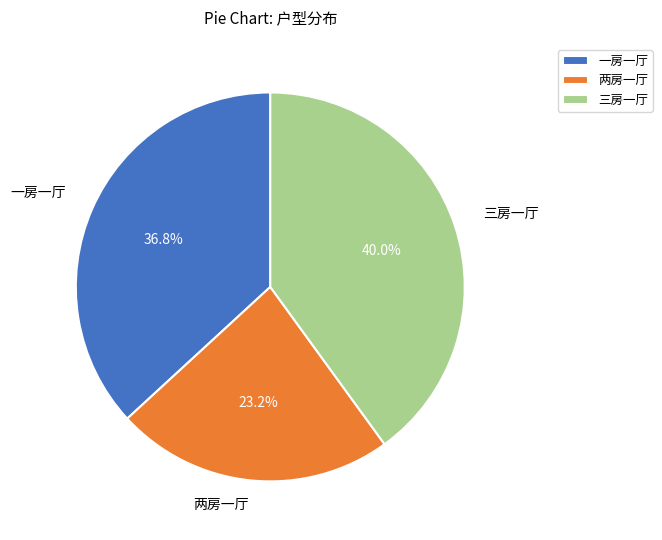

To the nearest percent, what percentage of the pie is 一房一厅?

37%